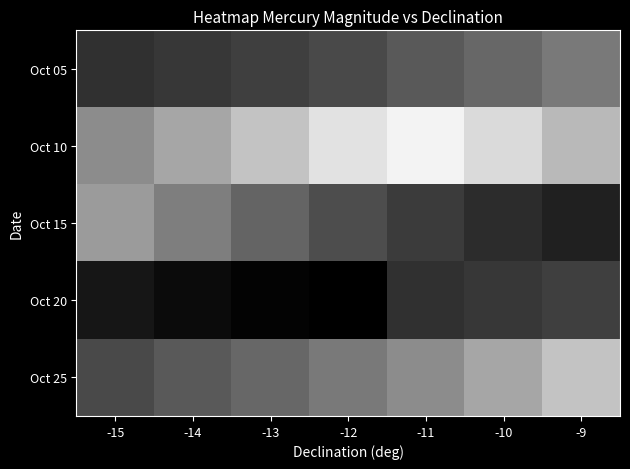

Reading right to left, what are all the values shown in this chart?

Oct 05: -9=2.9	-10=2.4	-11=2.0	-12=1.6	-13=1.3	-14=1.1	-15=0.9
Oct 10: -9=4.6	-10=5.5	-11=6.2	-12=5.7	-13=4.9	-14=4.1	-15=3.4
Oct 15: -9=0.5	-10=0.8	-11=1.2	-12=1.7	-13=2.3	-14=3.0	-15=3.8
Oct 20: -9=1.3	-10=1.1	-11=0.9	-12=-0.4	-13=-0.3	-14=-0.1	-15=0.2
Oct 25: -9=4.9	-10=4.1	-11=3.4	-12=2.9	-13=2.4	-14=2.0	-15=1.6